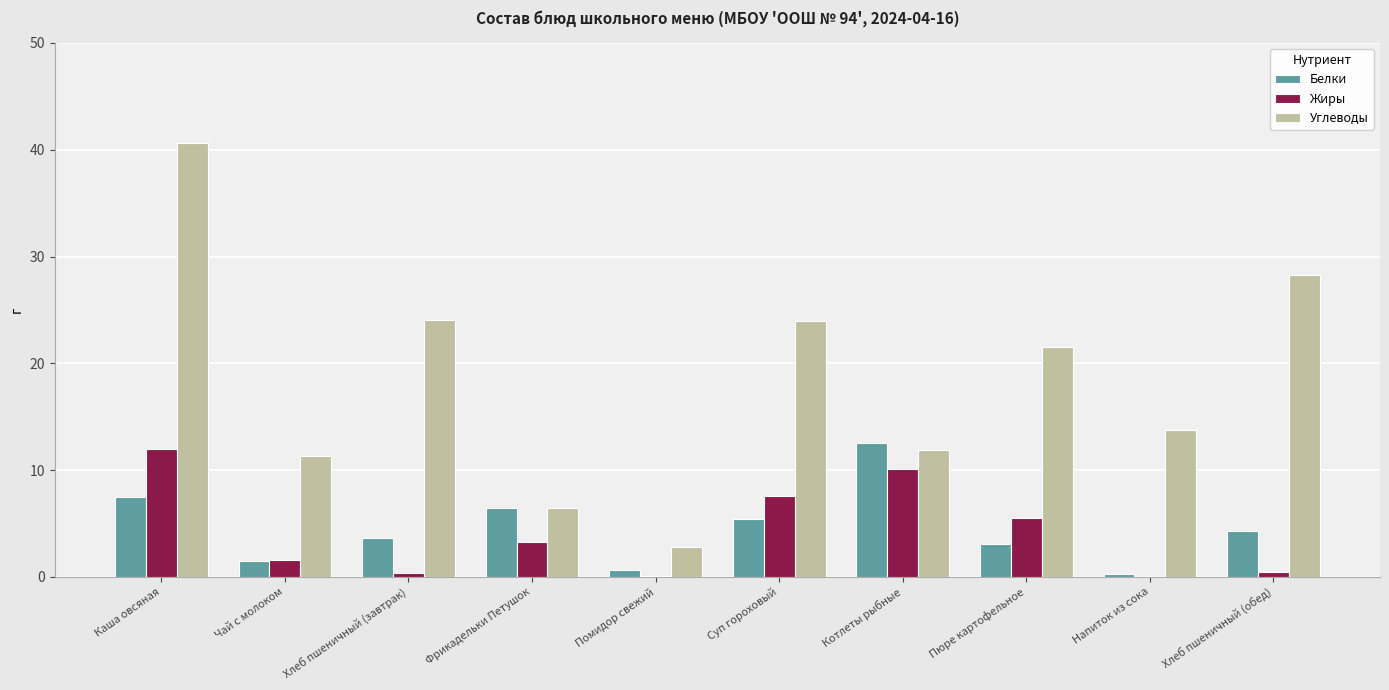

Which series has the largest range (max minus min)?

Углеводы